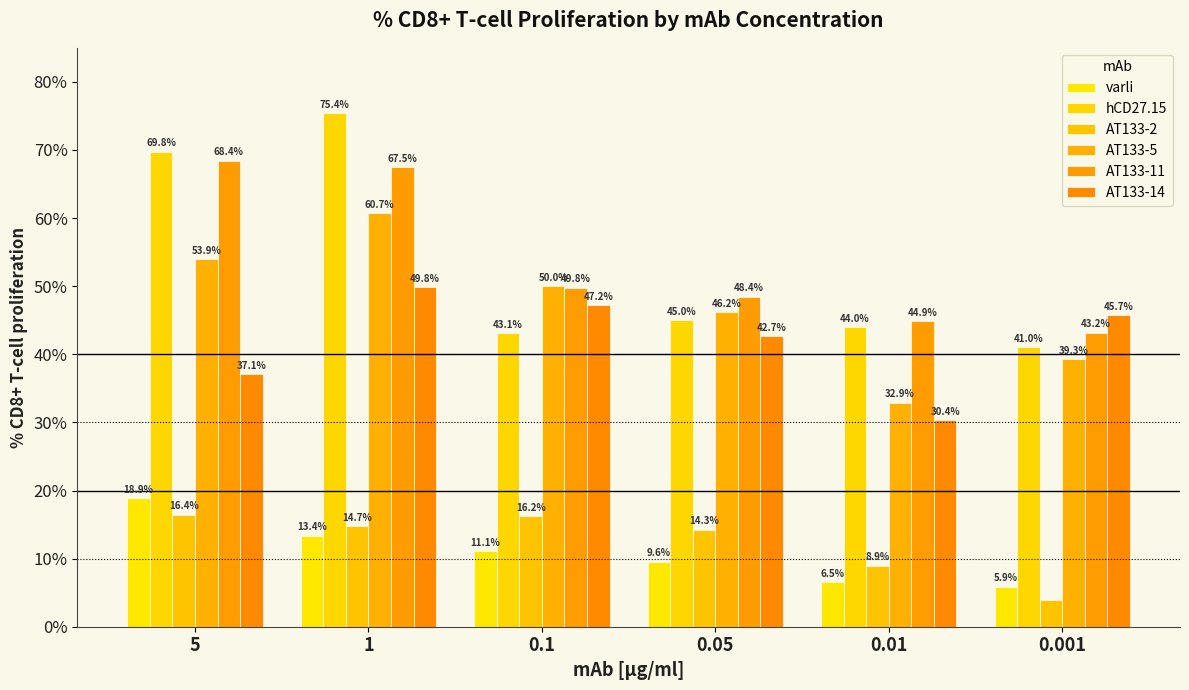

Is the value of AT133-5 at 0.05 greater than the value of AT133-2 at 0.1?

Yes